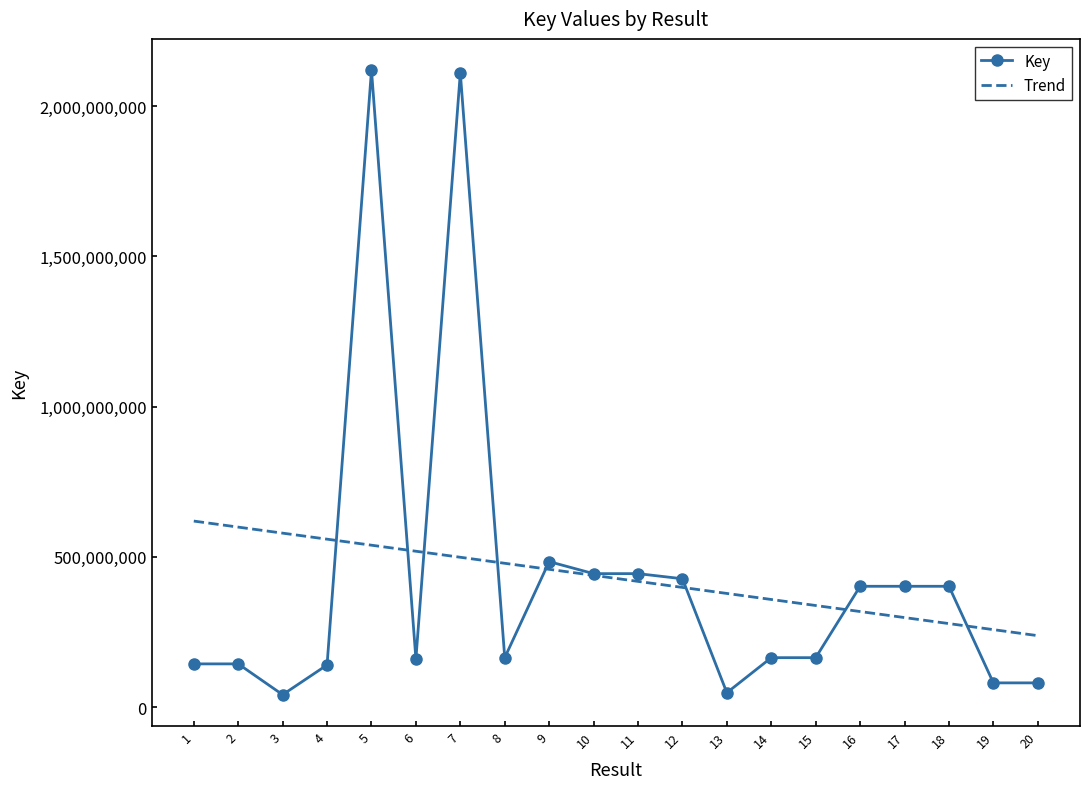

Count the number of data series in this chart.

1